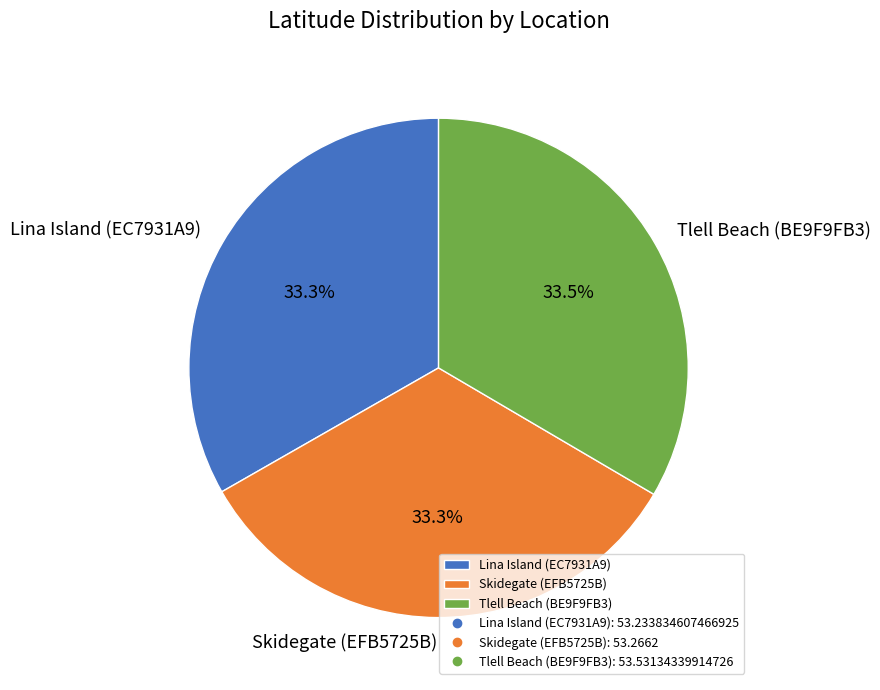

What portion of the pie excludes Lina Island (EC7931A9)?

66.7%